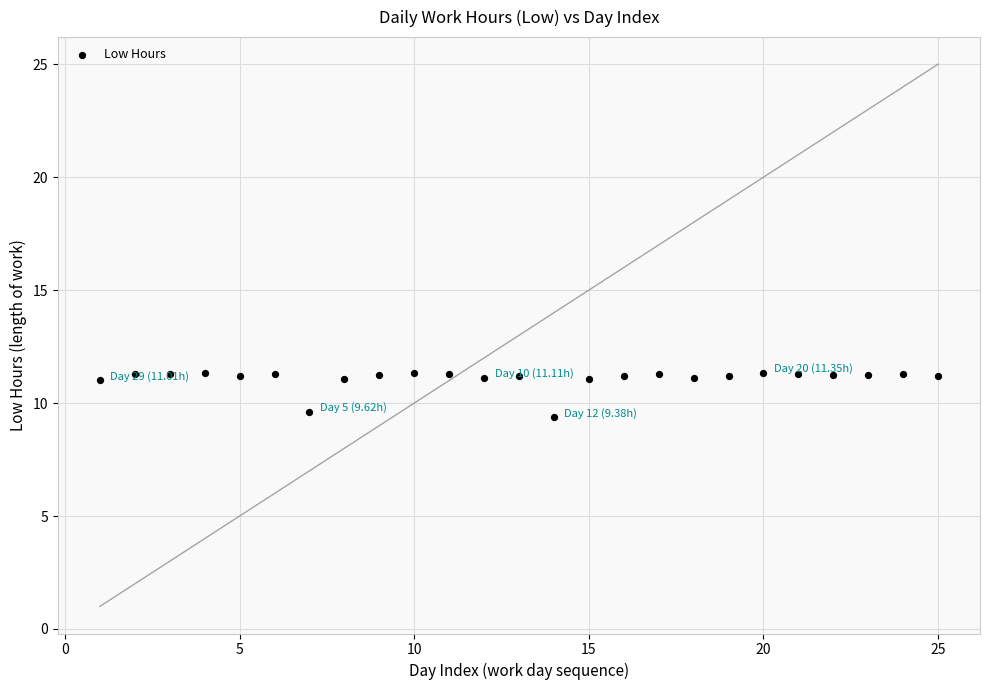

What is the range of X values (max minus min)?

24.0